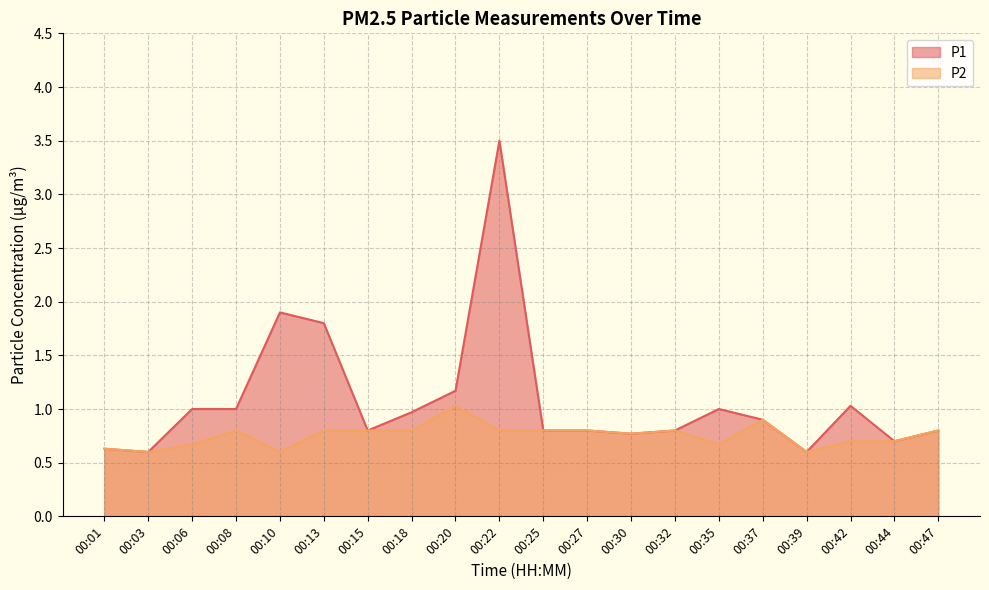

Does the chart display data point markers on the line(s)?

No